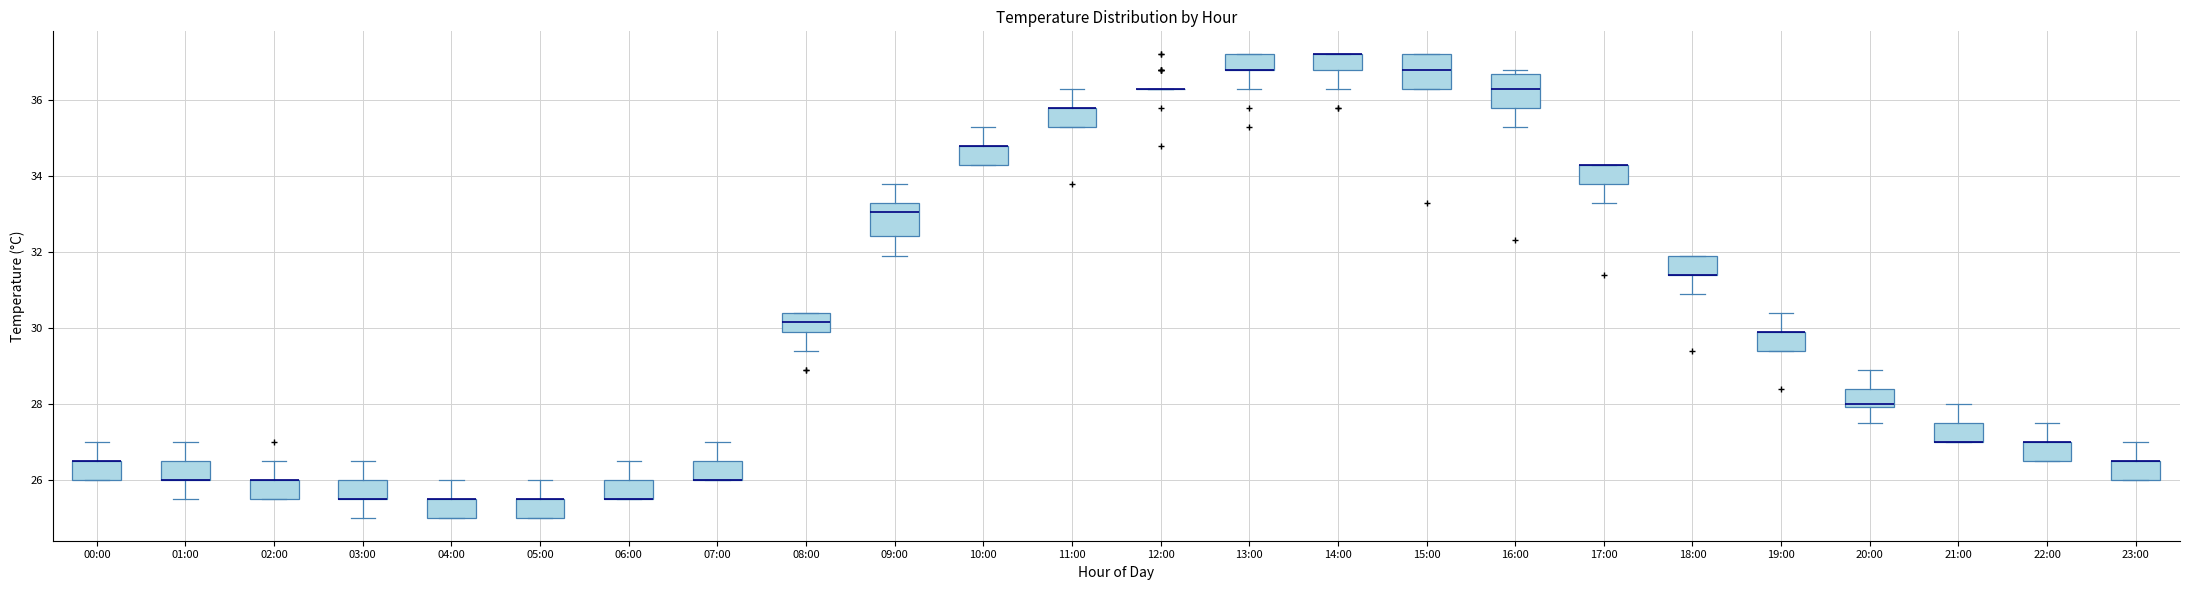

Where is the lower edge of the box for 13:00 on the y-axis? The values are not printed on the chart, so give them approximately, as read against the axis.

36.8